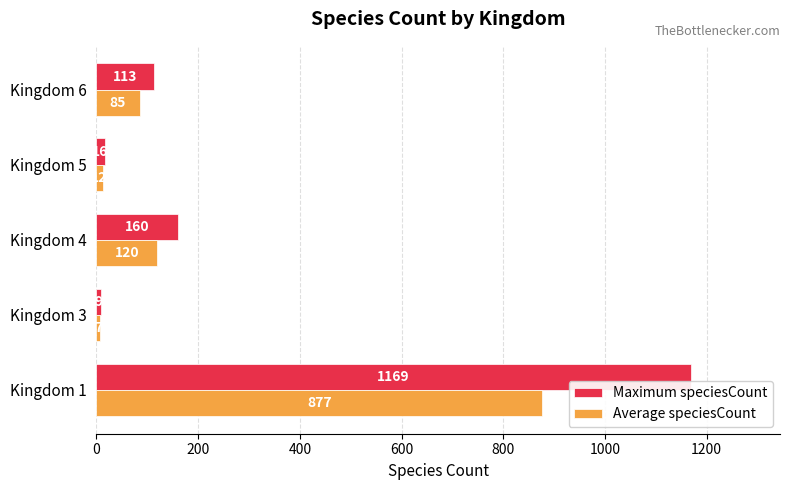

The Maximum speciesCount series shows 160.0 at Kingdom 4. True or false?

True